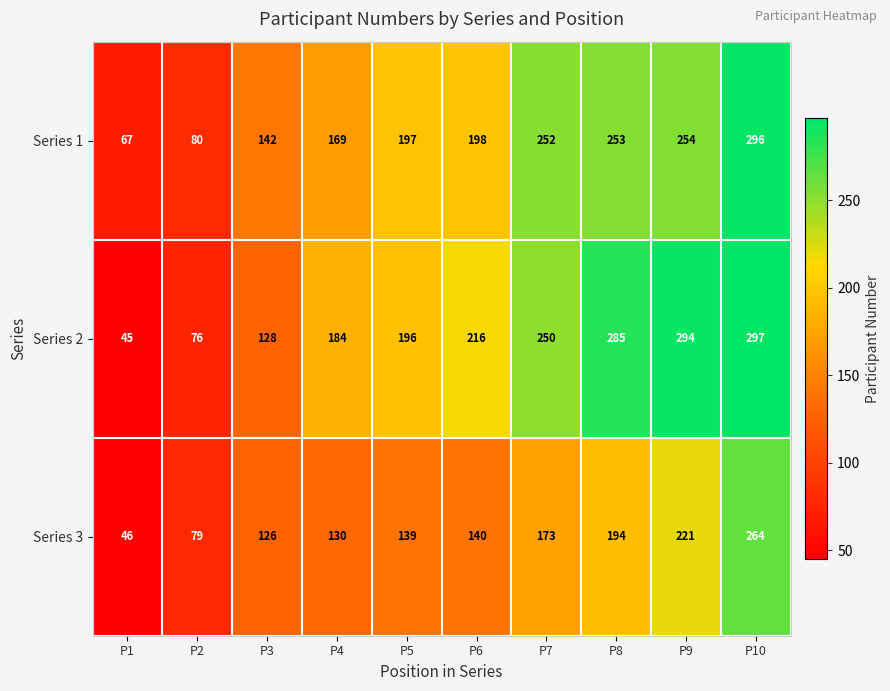

How many distinct data groups are displayed?

3